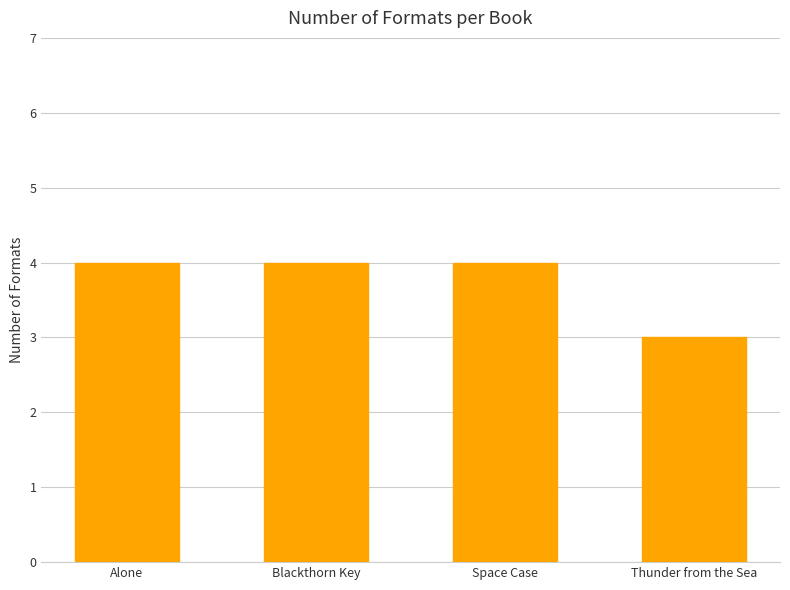

Reading right to left, list all the values displayed in this chart.

3	4	4	4